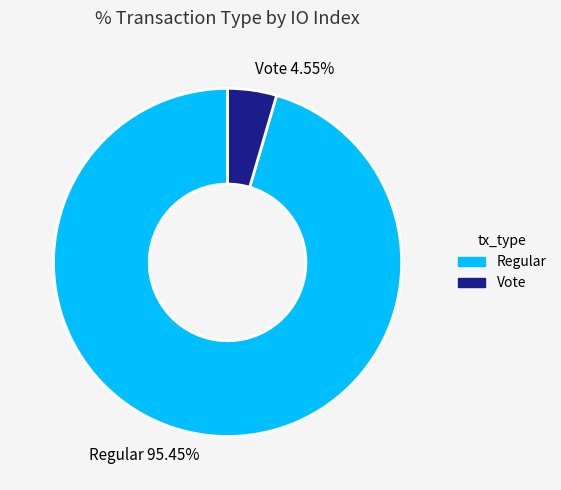

What is the largest slice in the pie chart?

Regular